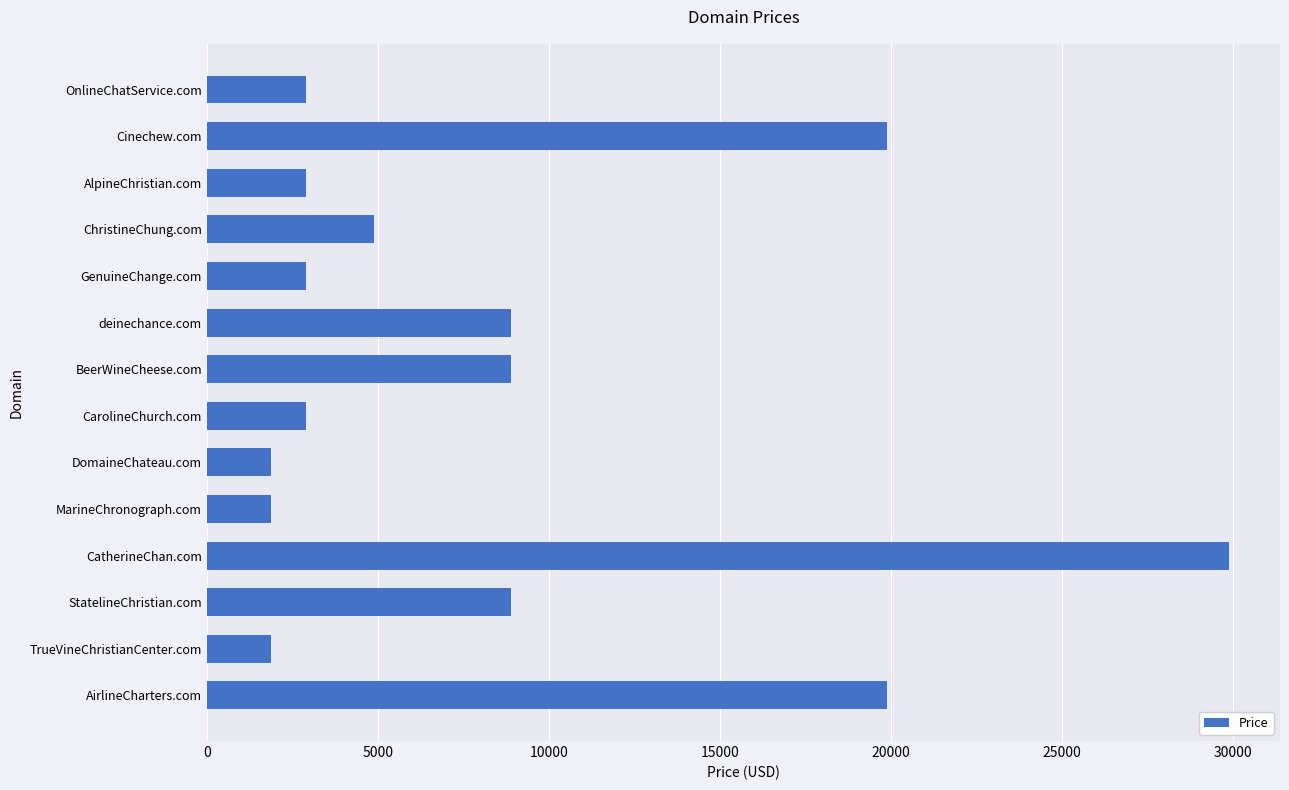

At which category does the chart reach its peak across all series?

CatherineChan.com